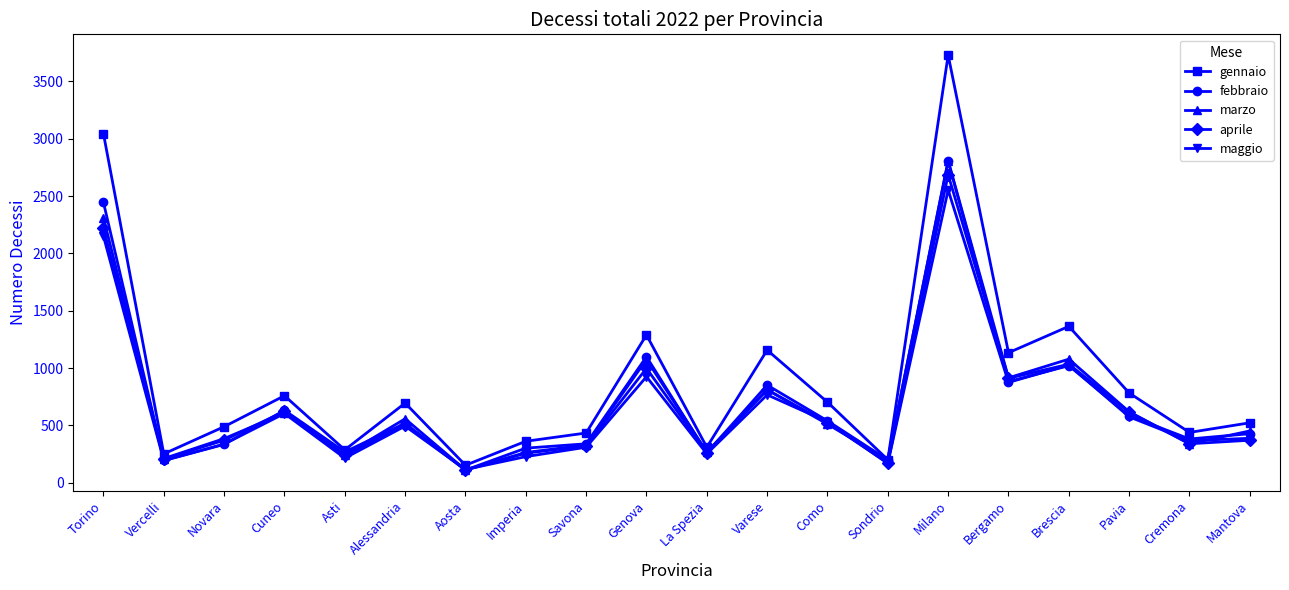

Which category has the highest value in the febbraio series?

Milano